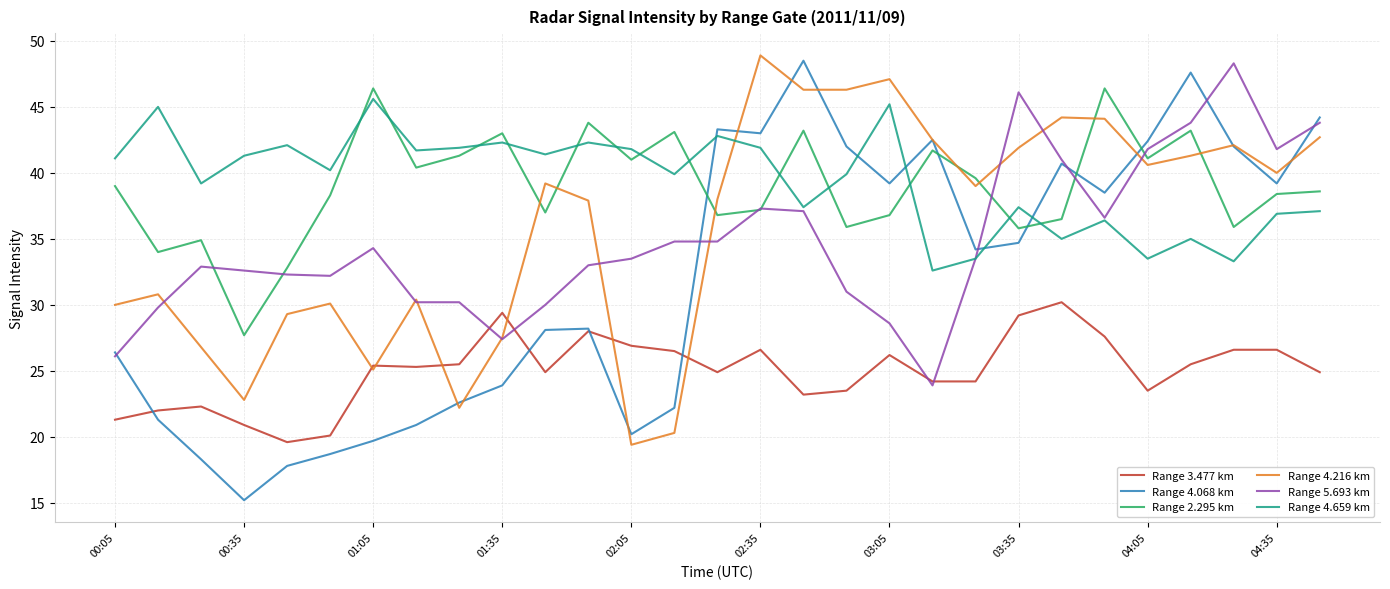

Which series has the largest range (max minus min)?

Range 4.068 km